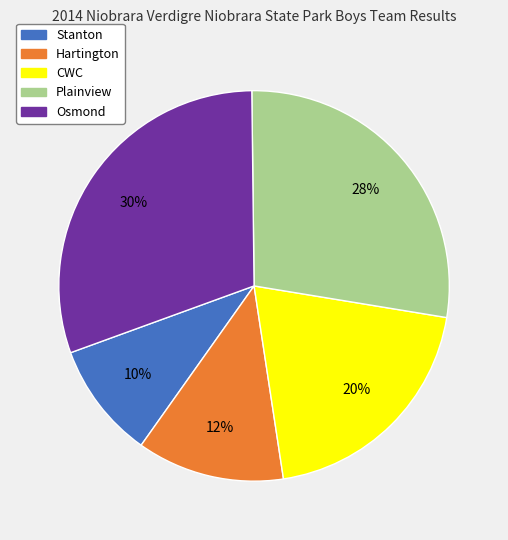

To the nearest percent, what percentage of the pie is Plainview?

28%